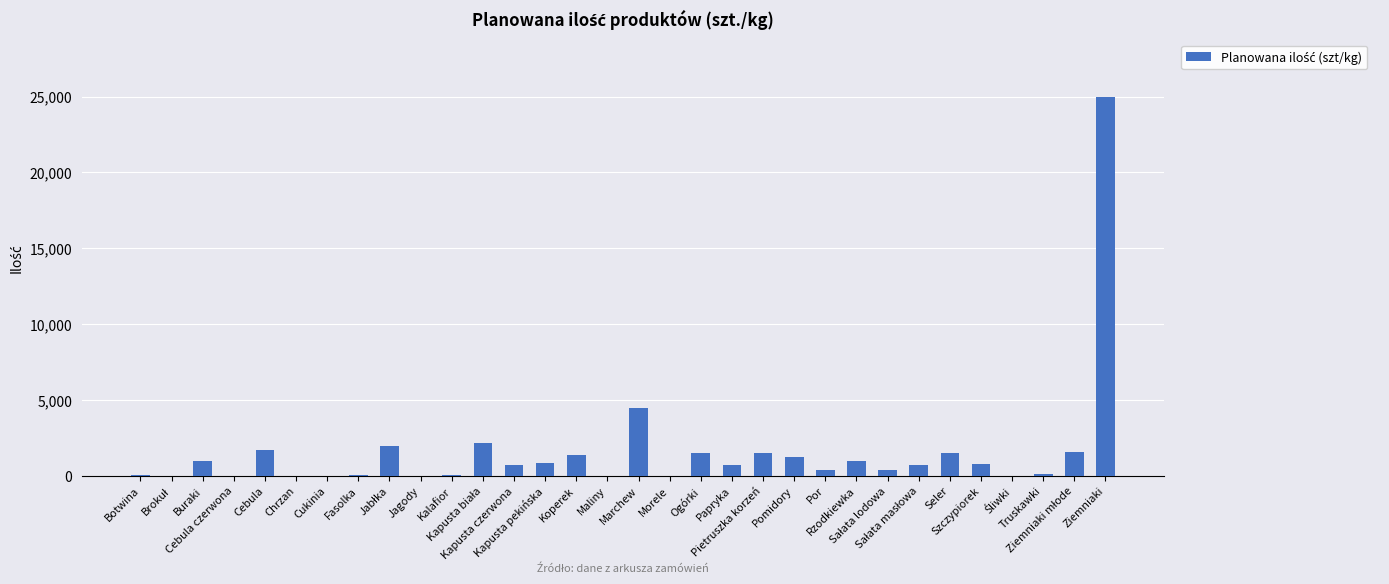

What is the greatest value displayed?

25000